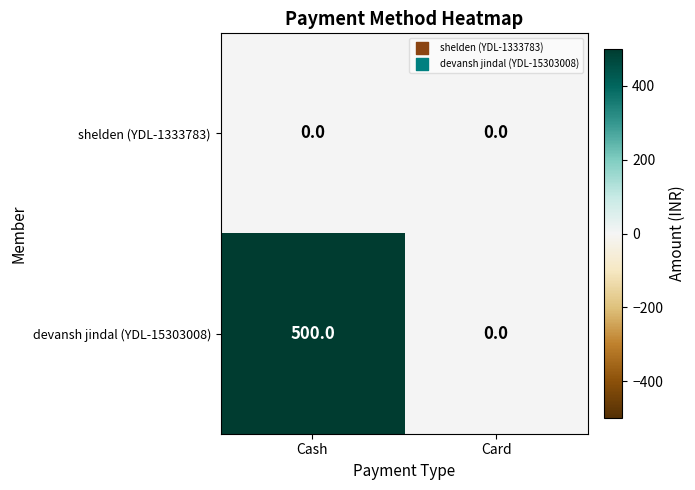

Count the number of categories in the chart.

2